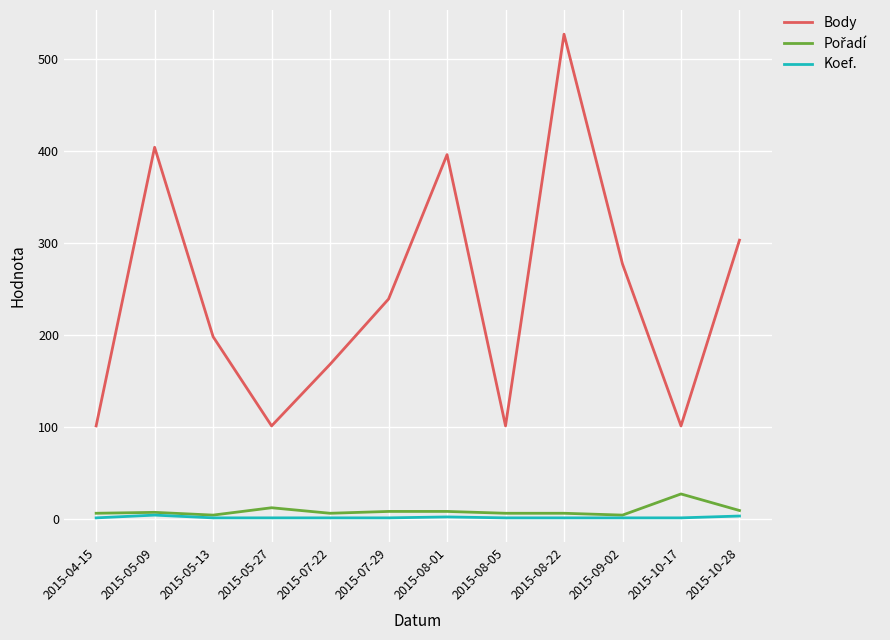

The Body series shows 48 at 2015-04-15. True or false?

False